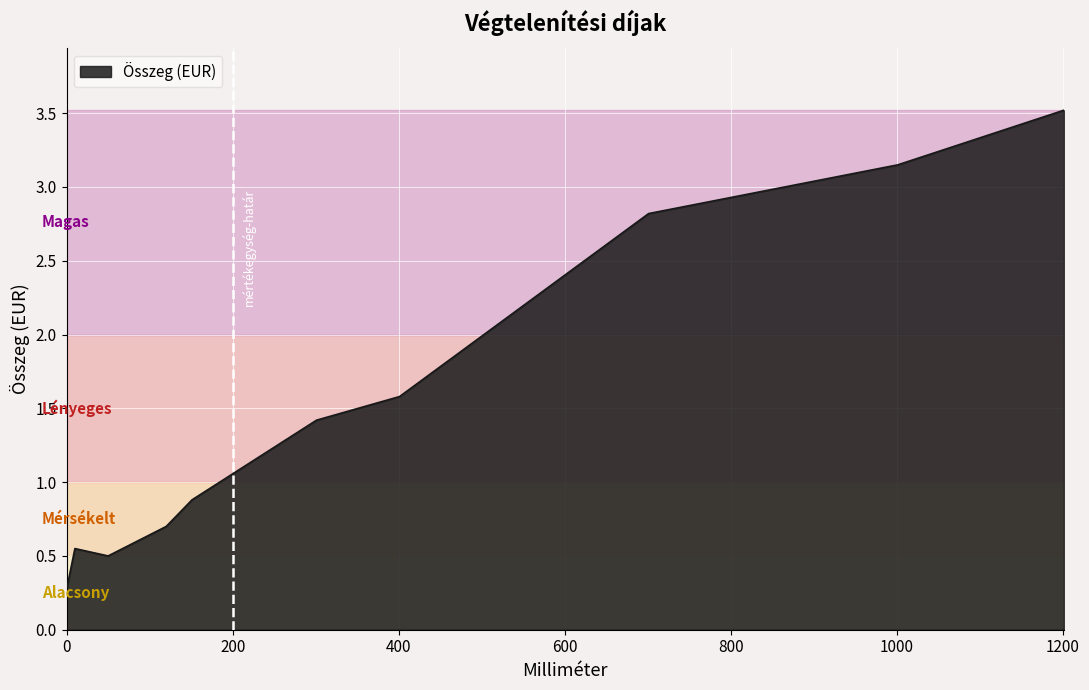

How many distinct data groups are displayed?

1